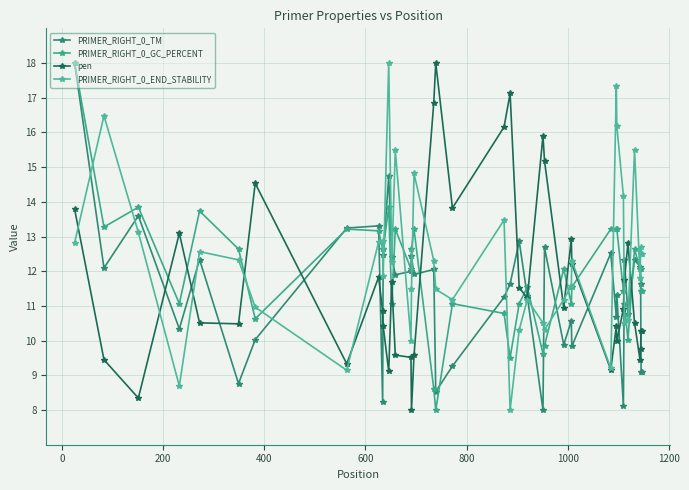

What is the greatest value displayed?

18.0